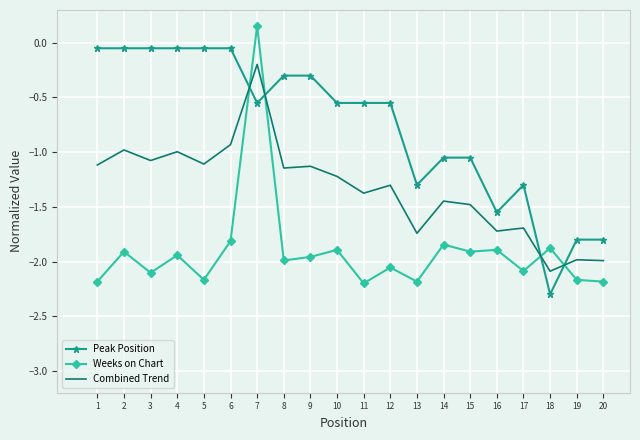

What is the total value across all series at 14?

-4.3